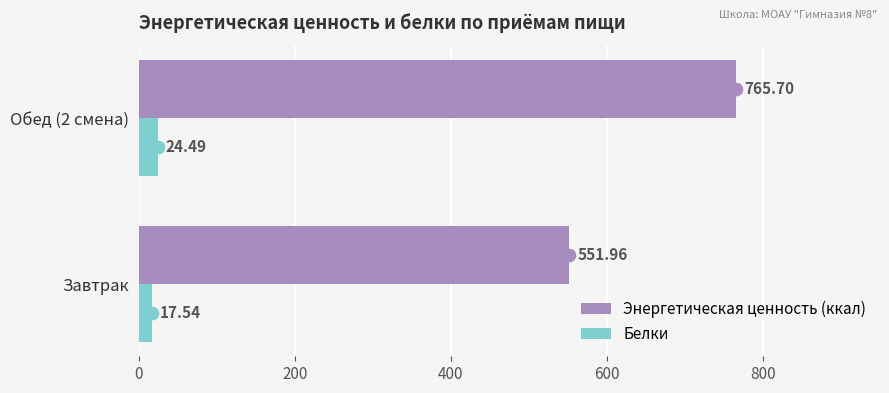

At which category does the chart reach its peak across all series?

Обед (2 смена)